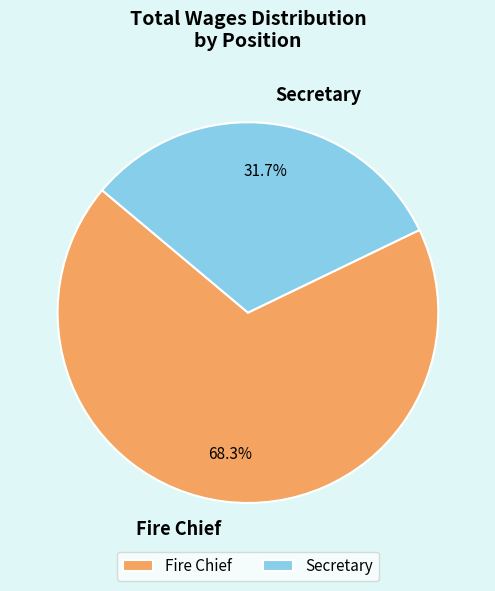

What is the majority slice?

Fire Chief